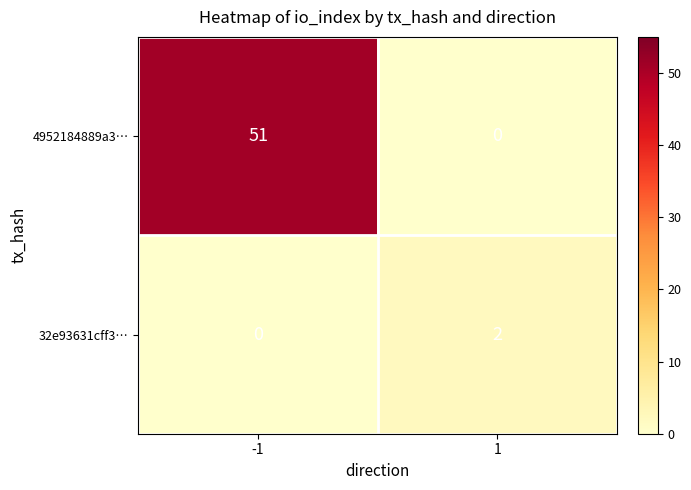

What is the difference between the 4952184889a3… values at -1 and 1?

51